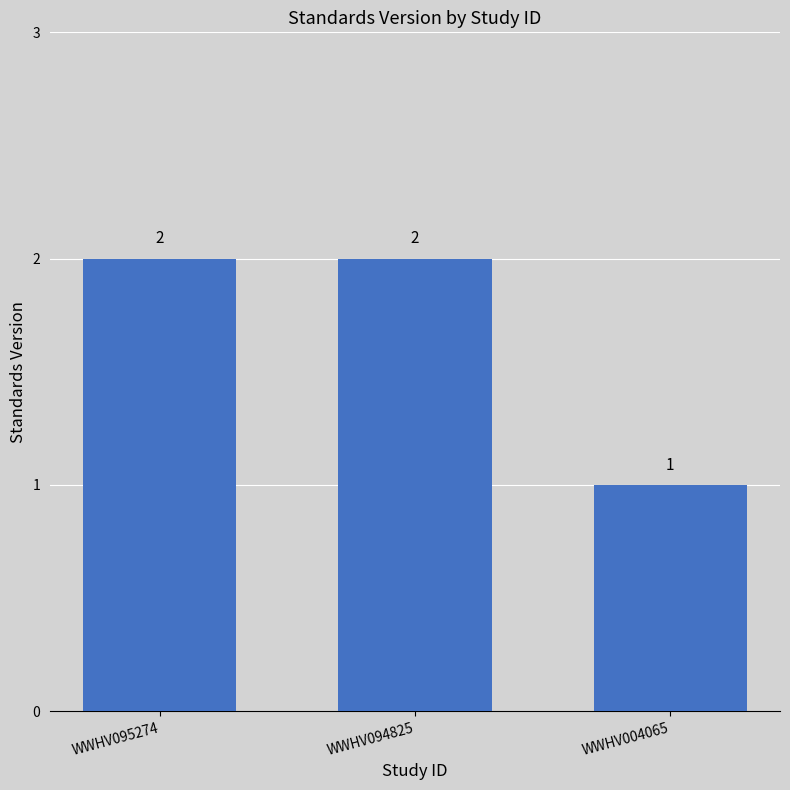

How many categories are shown in the chart?

3